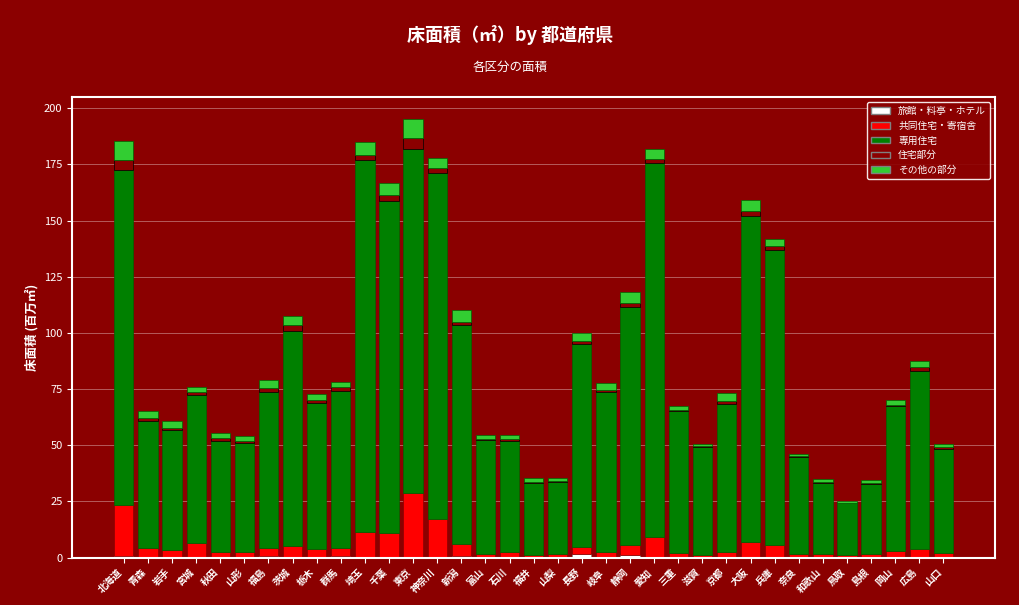

True or false: 共同住宅・寄宿舎 has a value of 1.5 at 奈良.

True